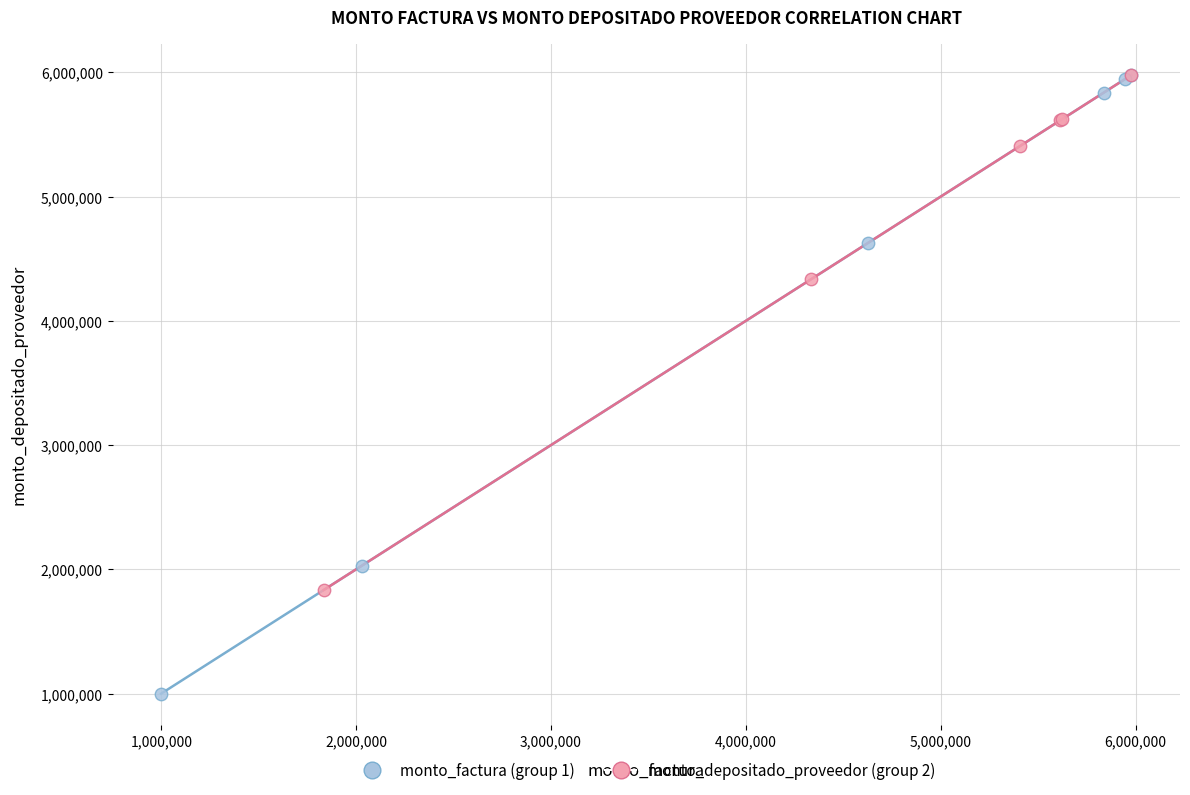

Which series has the widest spread of Y values?

monto_factura (group 1)